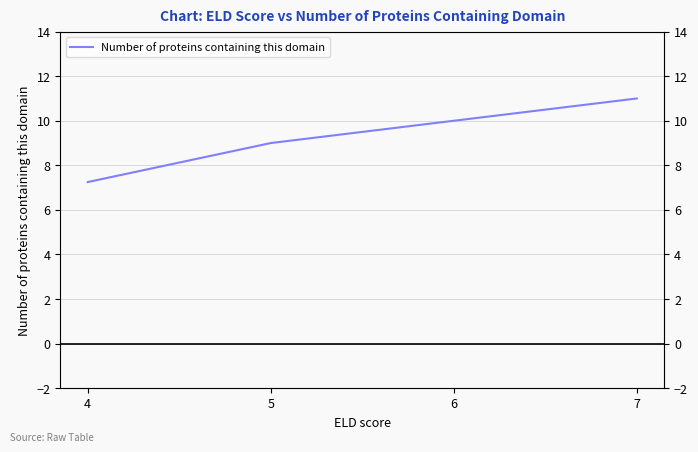

How many data points are above 10?

1